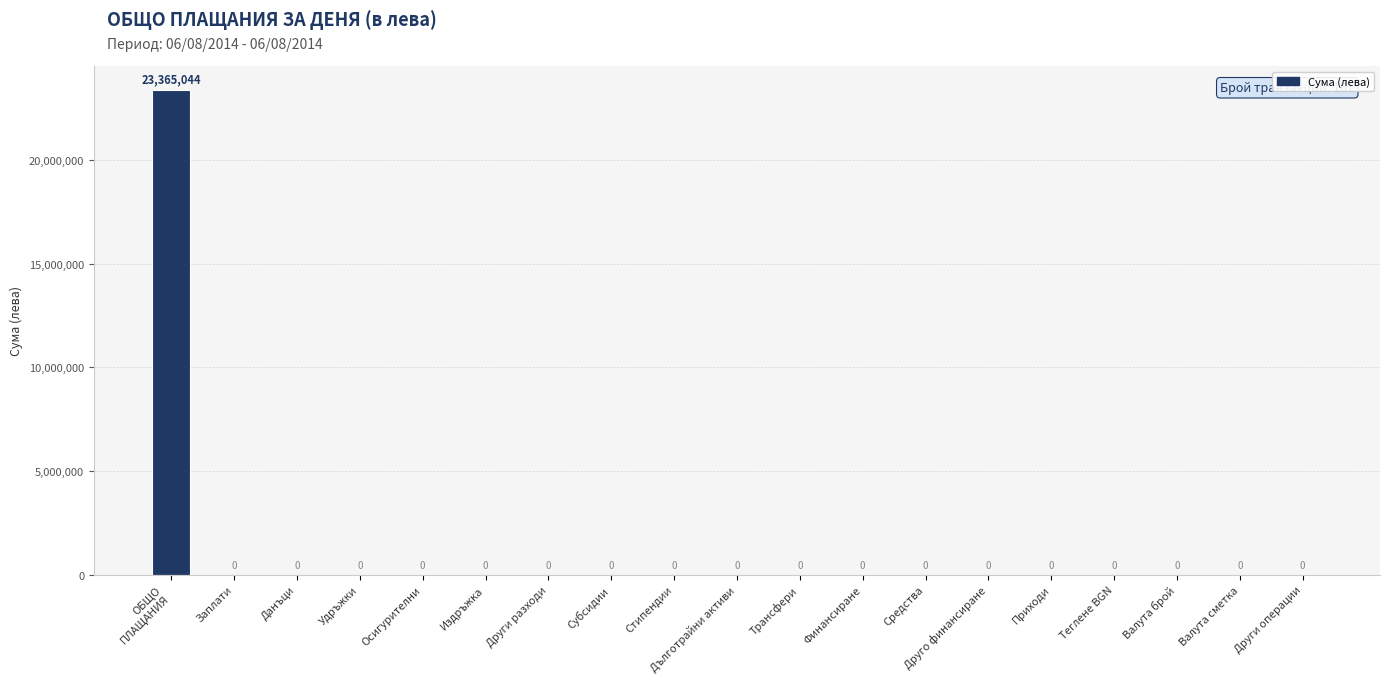

What is the sum of all values?

23365044.3